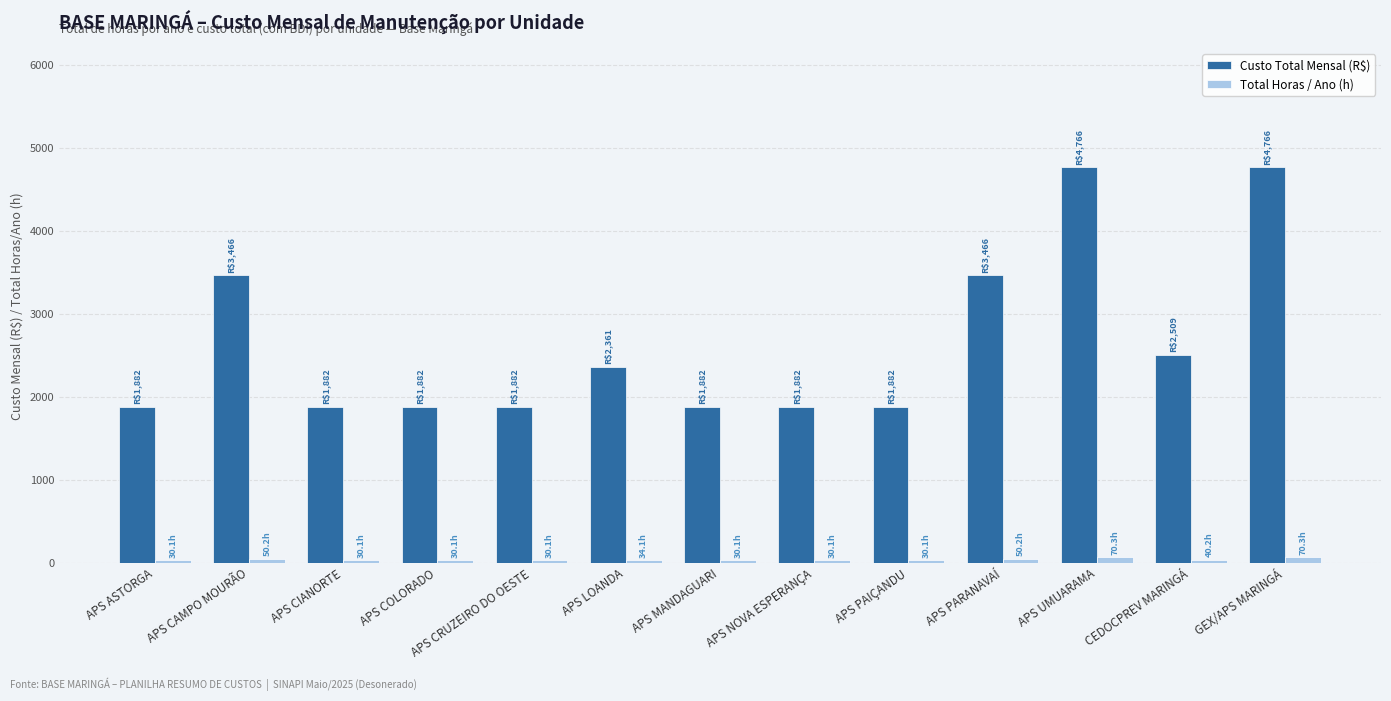

How many bars are there in each group?

2